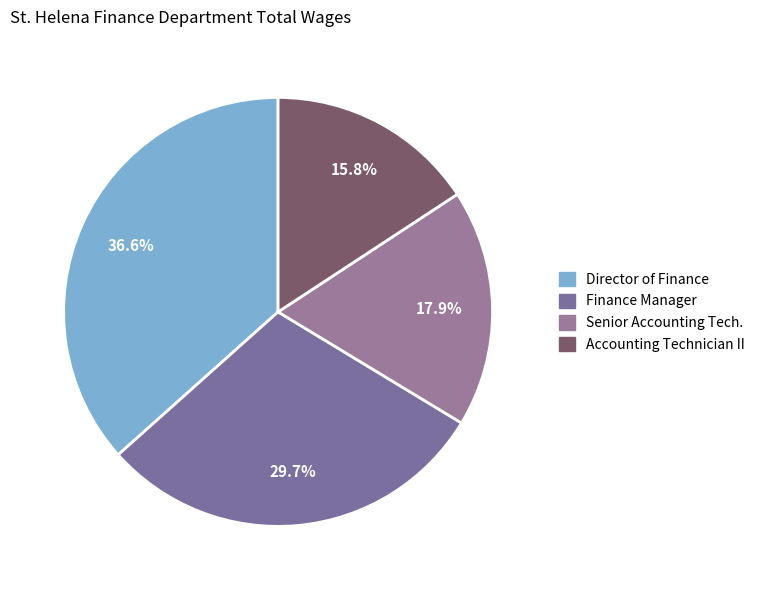

To the nearest percent, what portion does Finance Manager represent?

30%